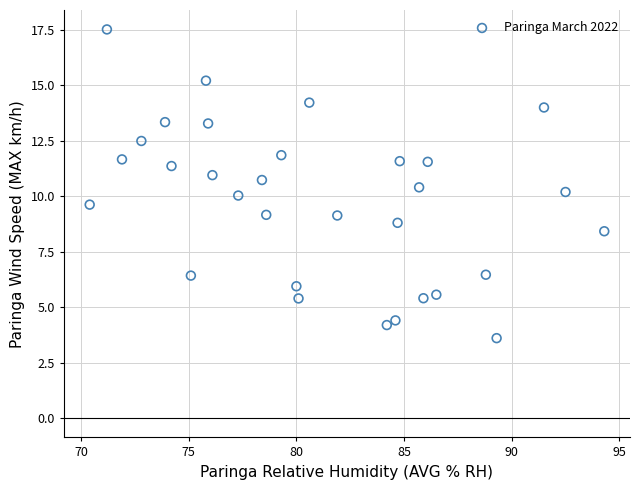

What is the range of Y values (max minus min)?

13.9